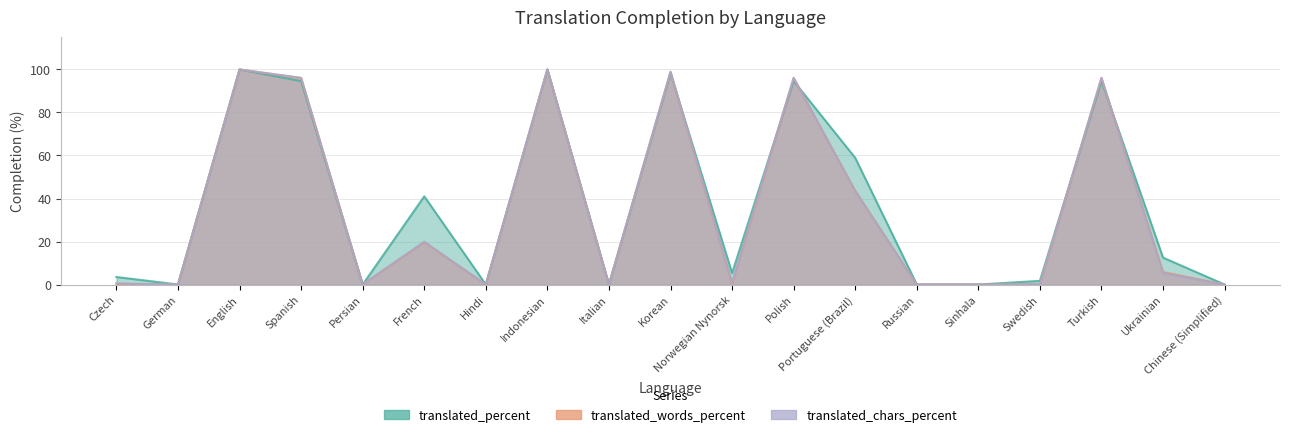

At how many categories does at least one series exceed 16?

8